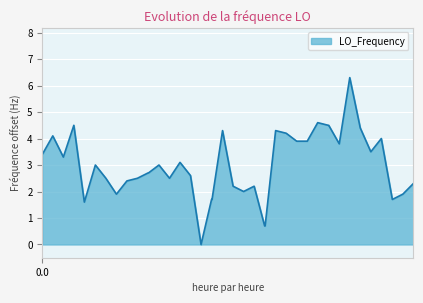

What is the difference between the maximum and minimum values?

6.3